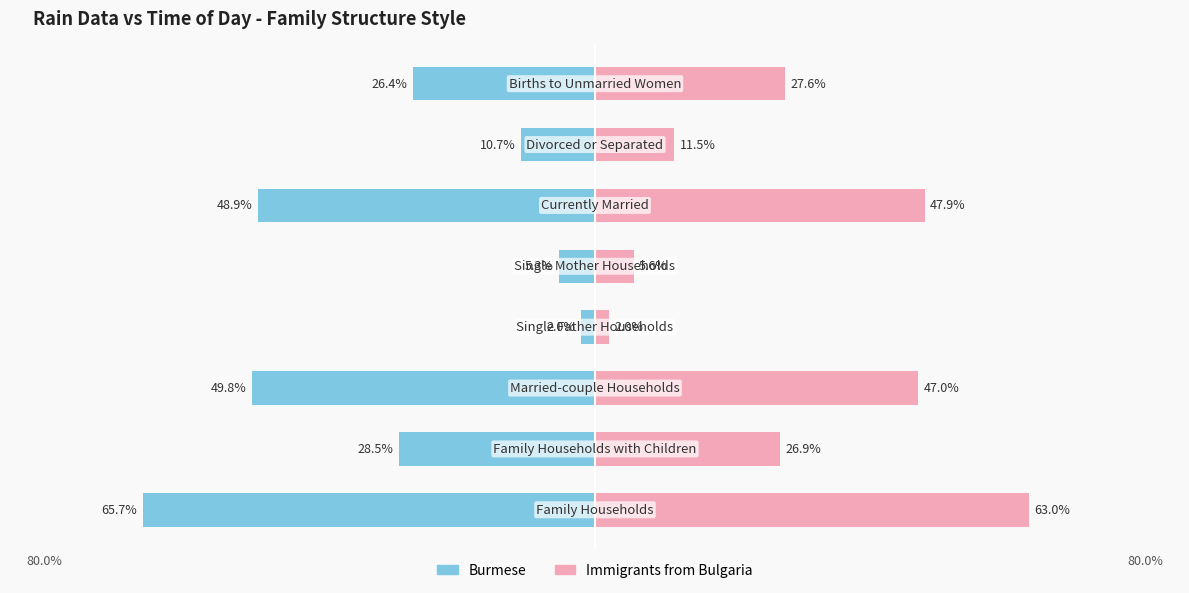

Is the value of Immigrants from Bulgaria at 3 greater than the value of Burmese at 4?

Yes